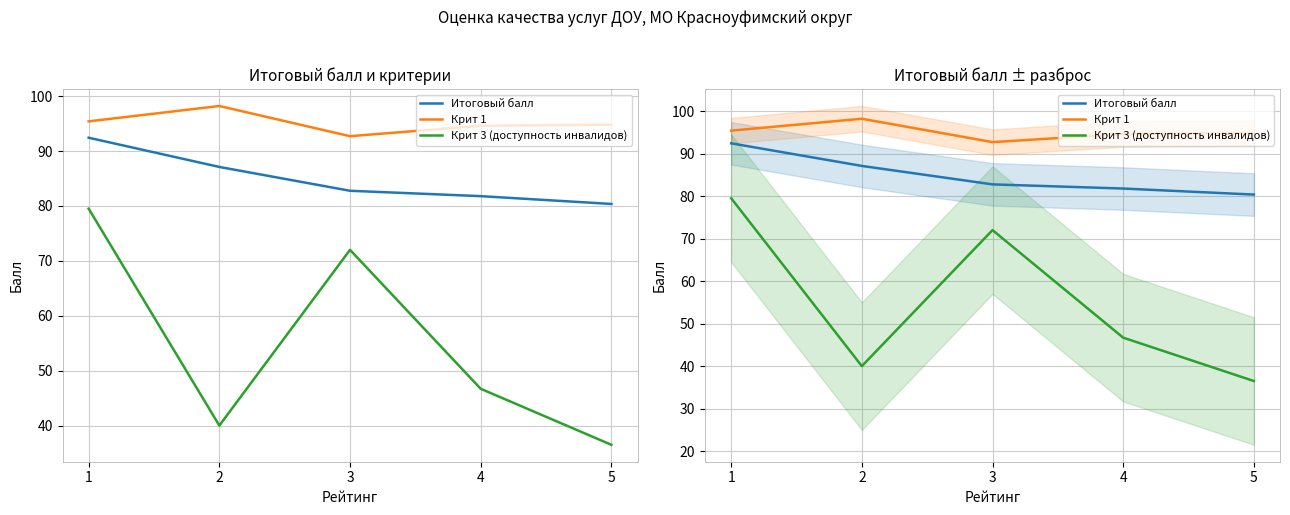

Which series changed the most between 1 and 5?

Крит 3 (доступность инвалидов)